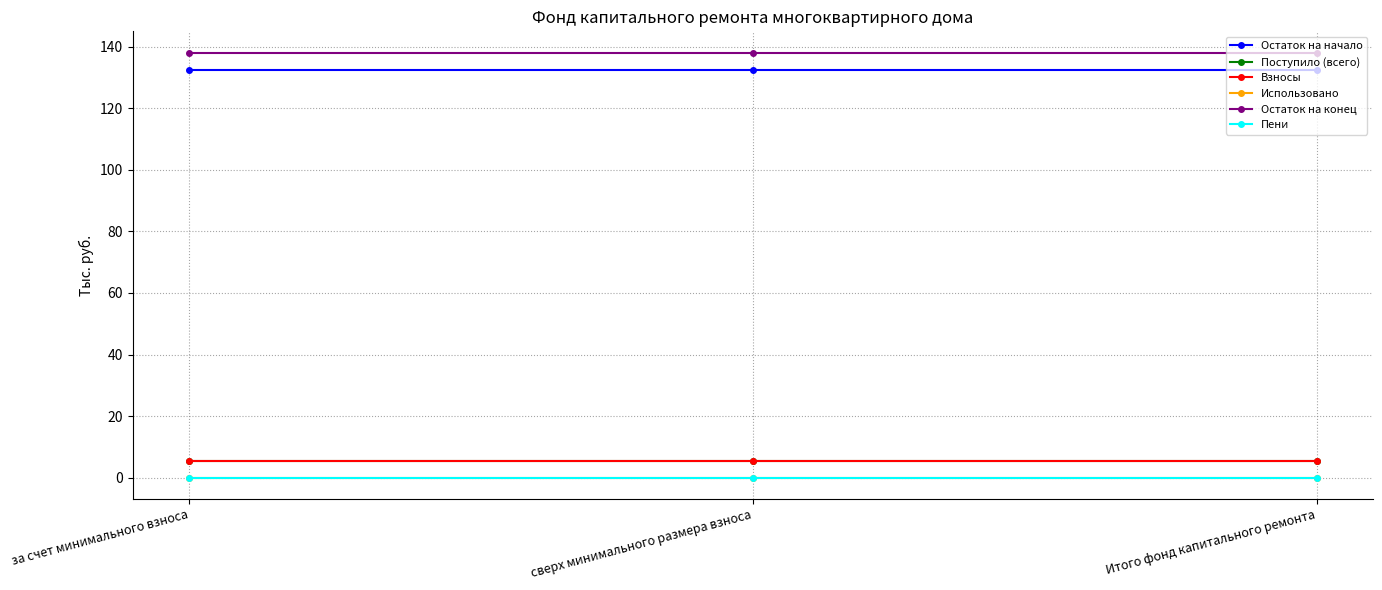

Is this an area chart (filled region under the line)?

No